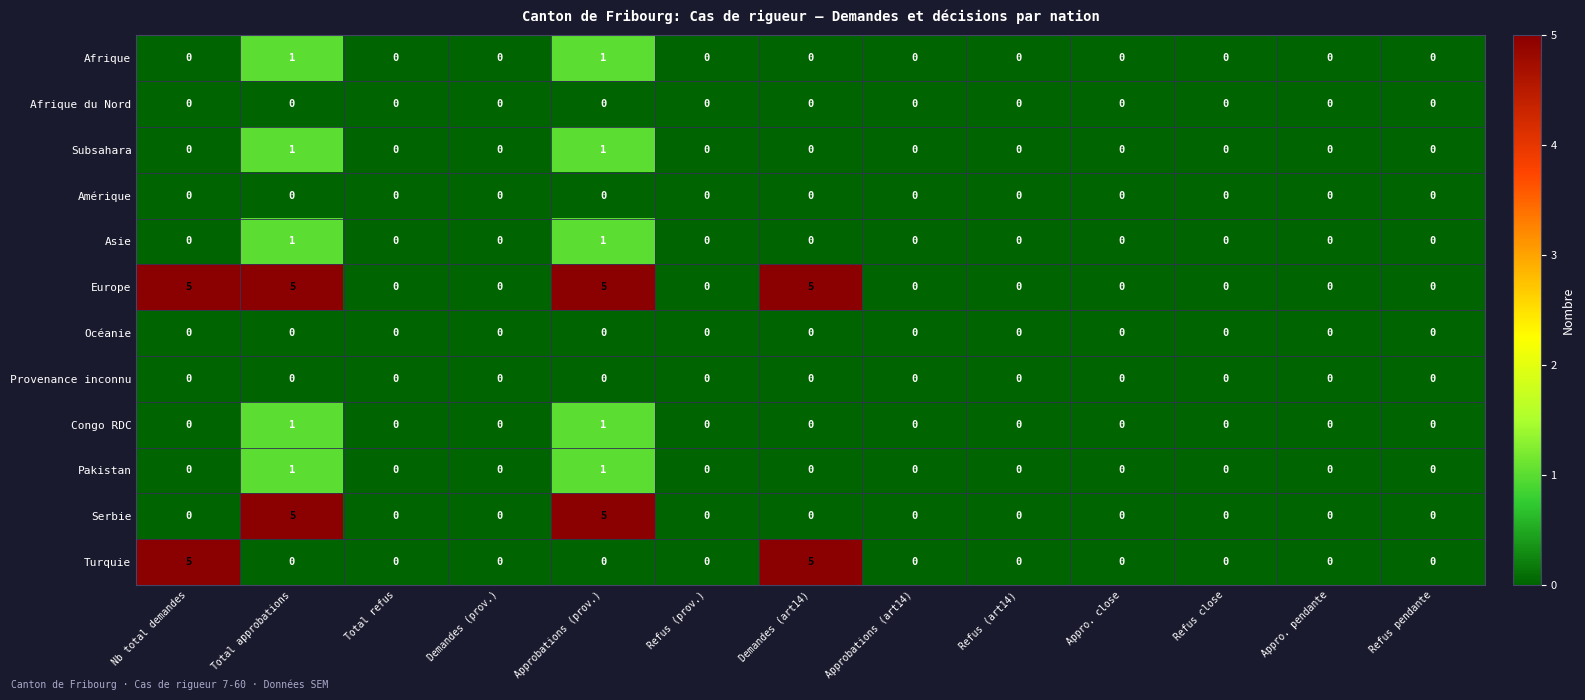

At how many categories does at least one series exceed 2?

4